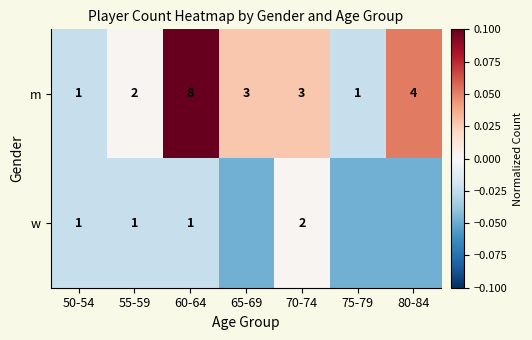

Is the value of m at 80-84 greater than the value of w at 50-54?

Yes